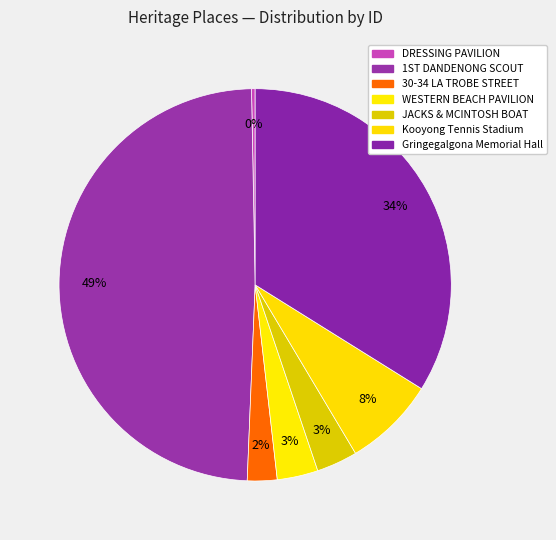

How many segments does this pie chart have?

7